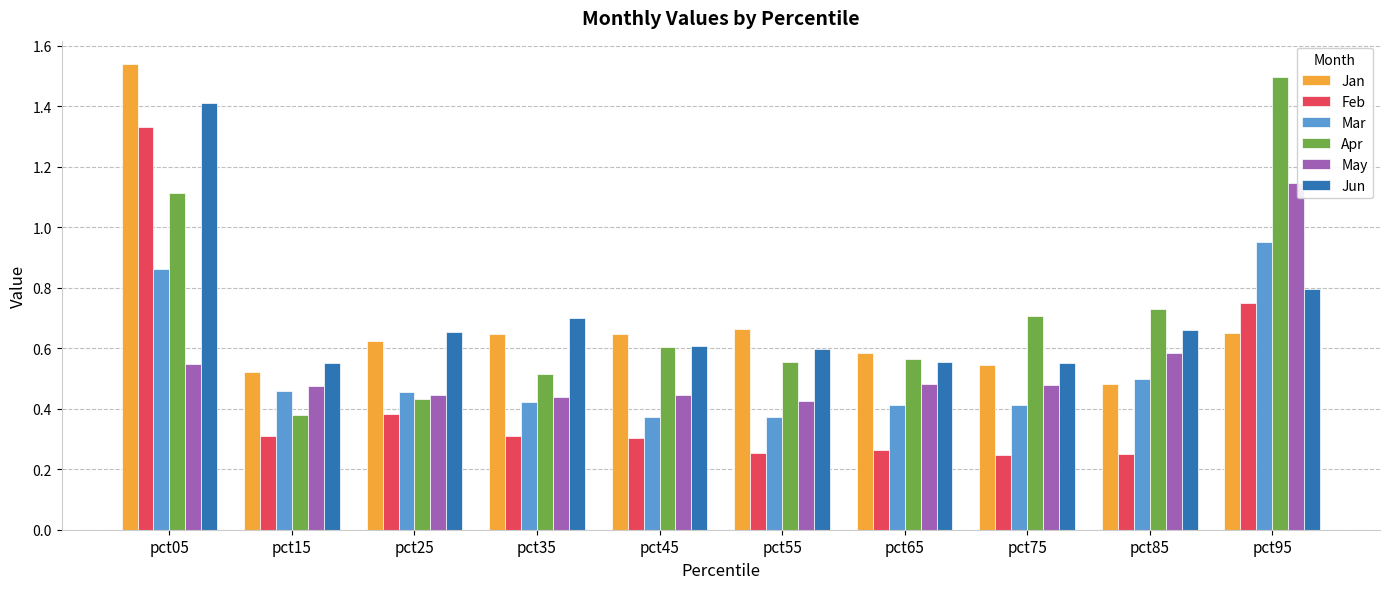

What are all the series names shown in the legend?

Jan, Feb, Mar, Apr, May, Jun